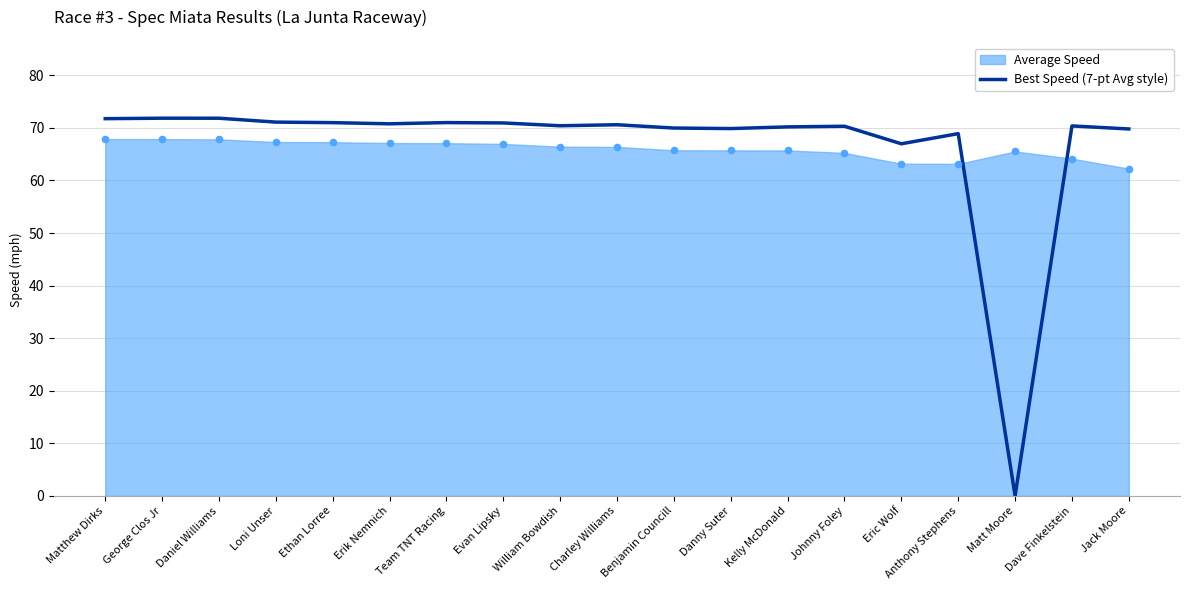

What is the change in value from Dave Finkelstein to Jack Moore?

-0.6